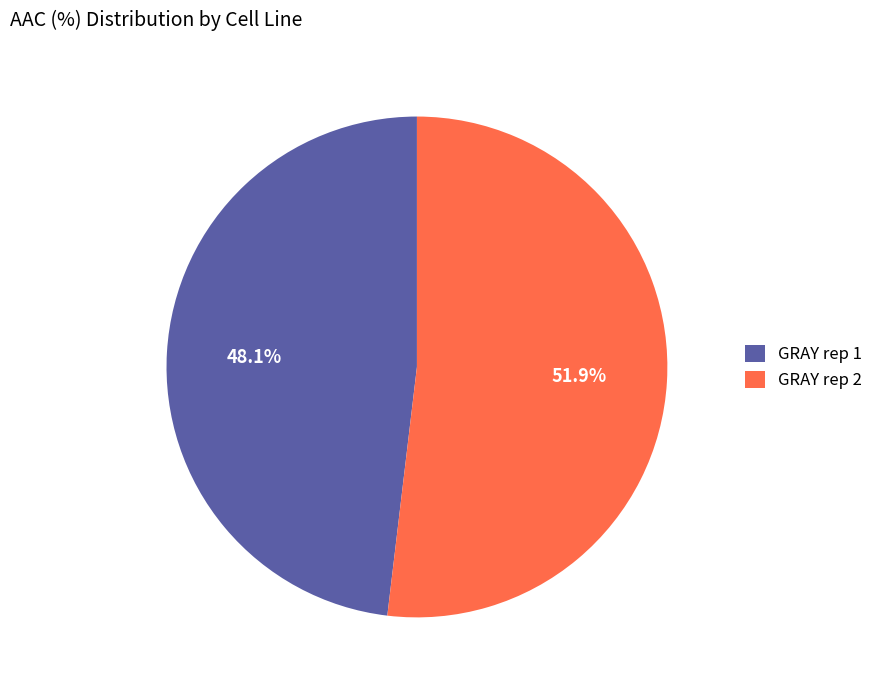

To the nearest percent, what portion does GRAY rep 1 represent?

48%